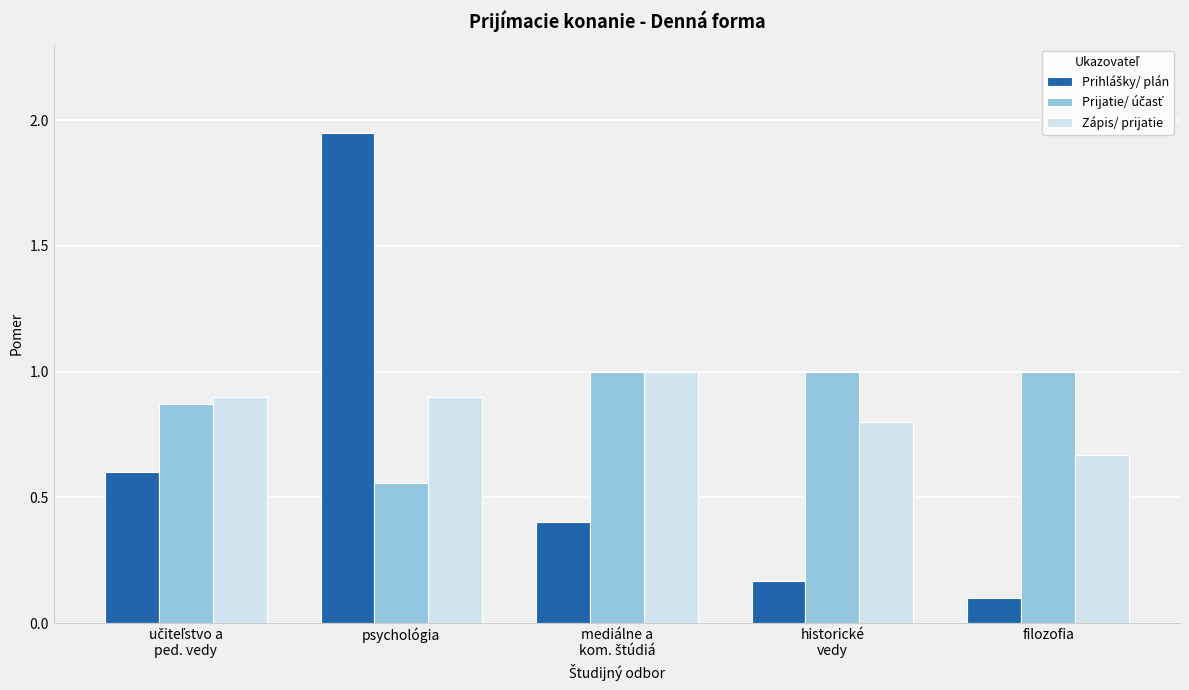

At which label is Zápis/ prijatie closest to 0?

filozofia